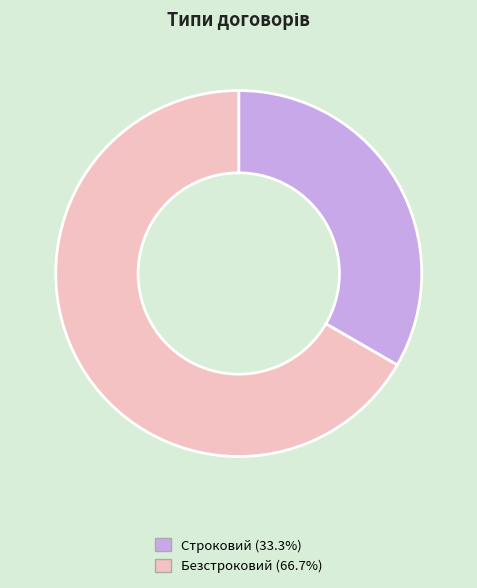

Which has a higher value, Строковий or Безстроковий?

Безстроковий